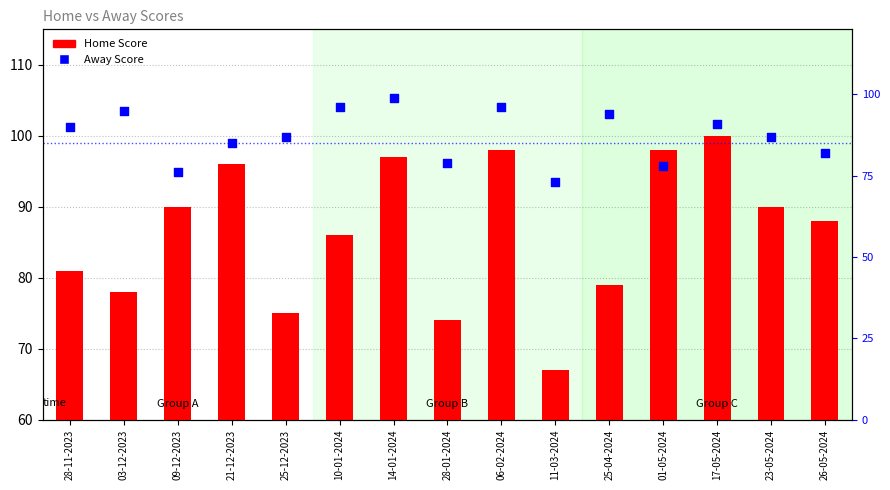

What is the total value across all series at 25-04-2024?

173